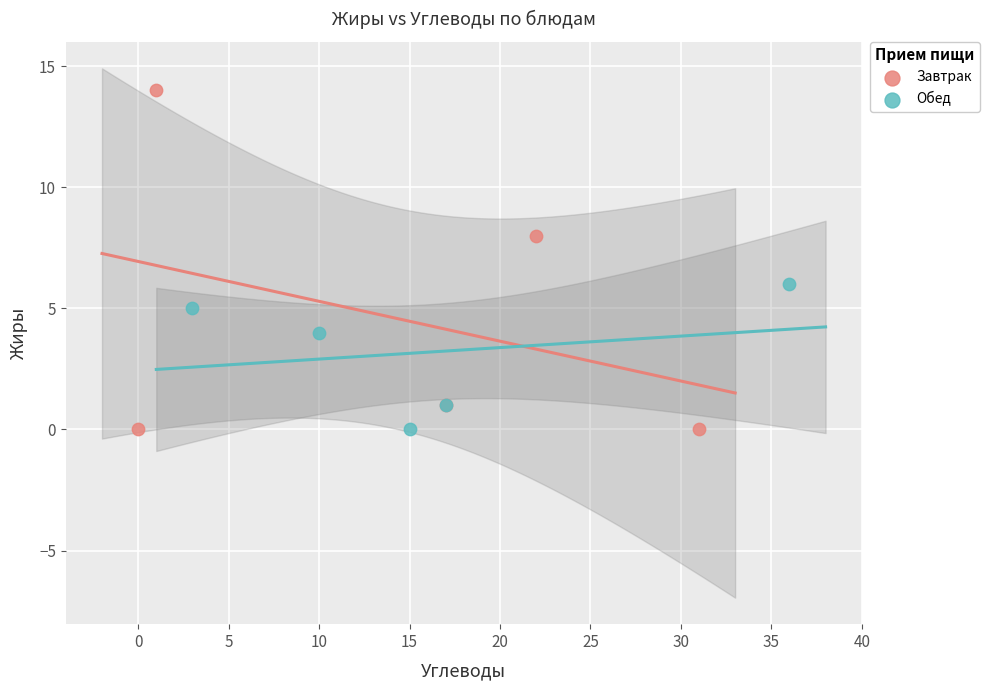

Which series reaches the maximum Y coordinate?

Завтрак